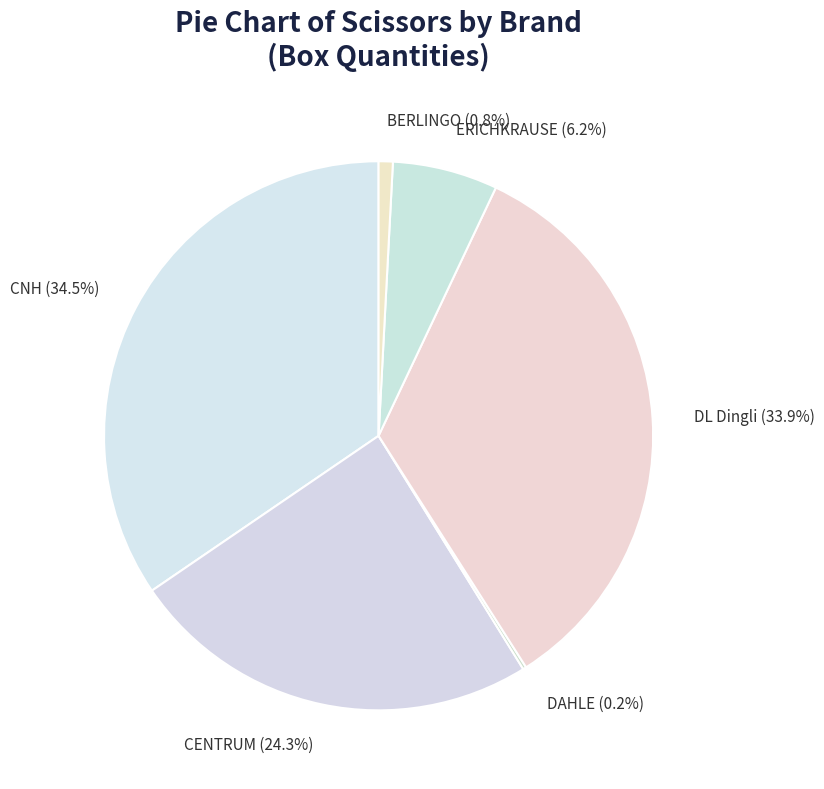

Between CNH and CENTRUM, which is larger?

CNH